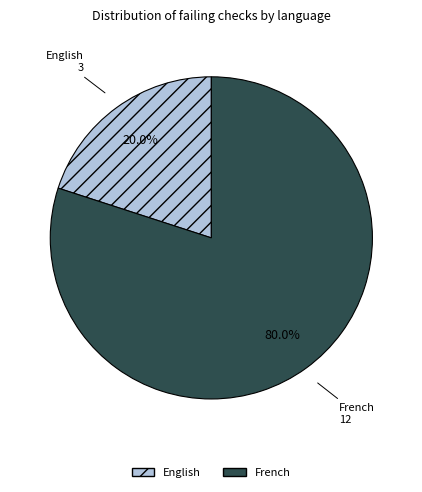

Which category accounts for the majority?

French